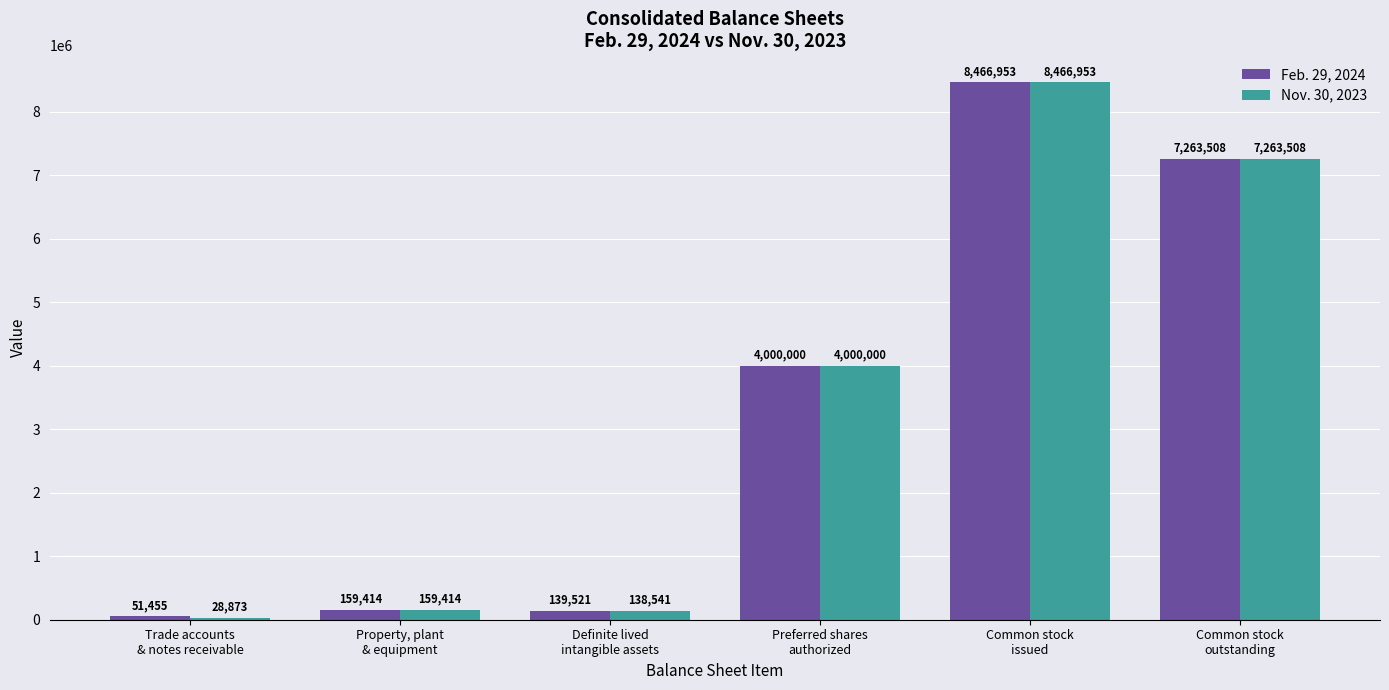

The value of Nov. 30, 2023 at Preferred shares
authorized is 4000000. True or false?

True